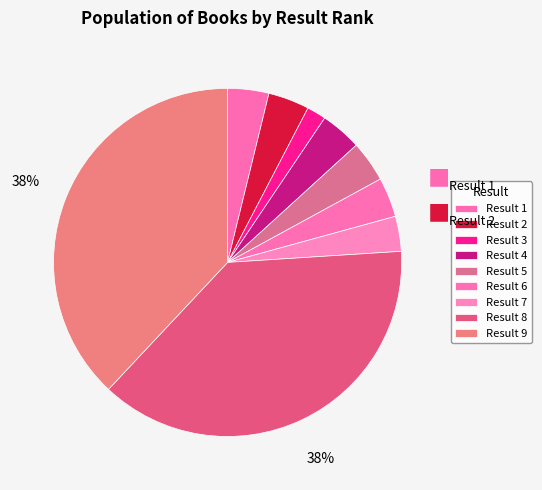

How many slices are in this pie chart?

9